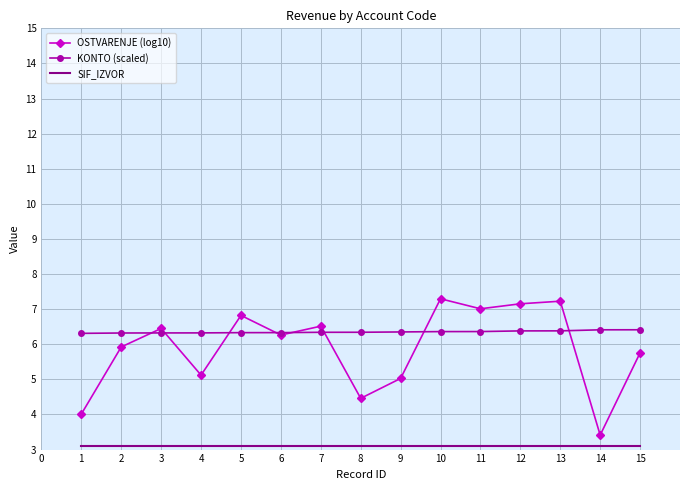

At which category does OSTVARENJE (log10) reach its first local peak?

3